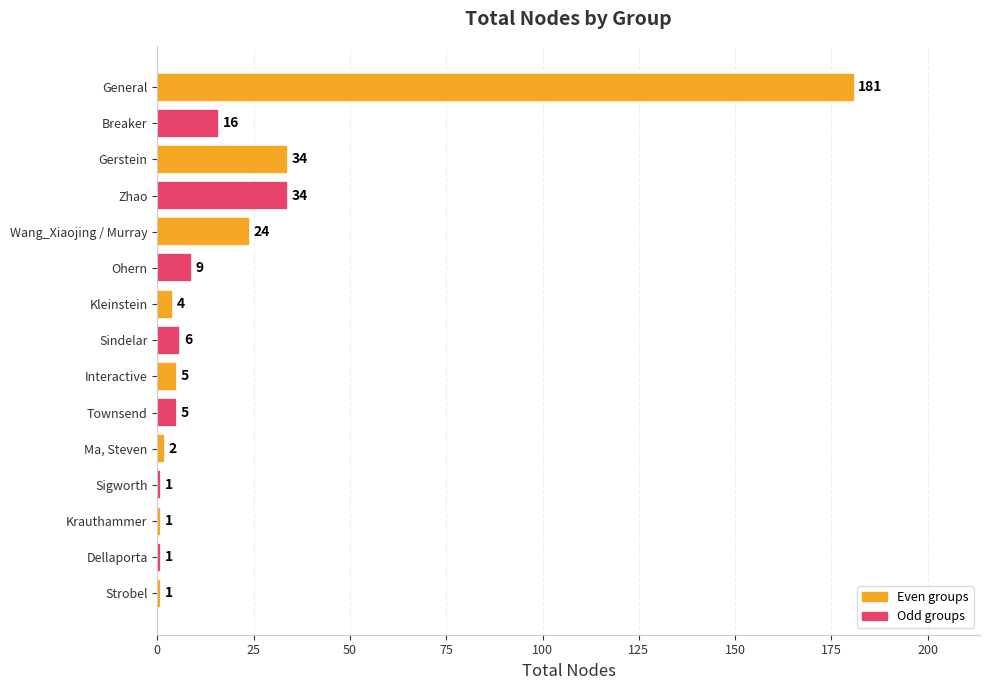

True or false: the data shows 1 at Strobel.

True